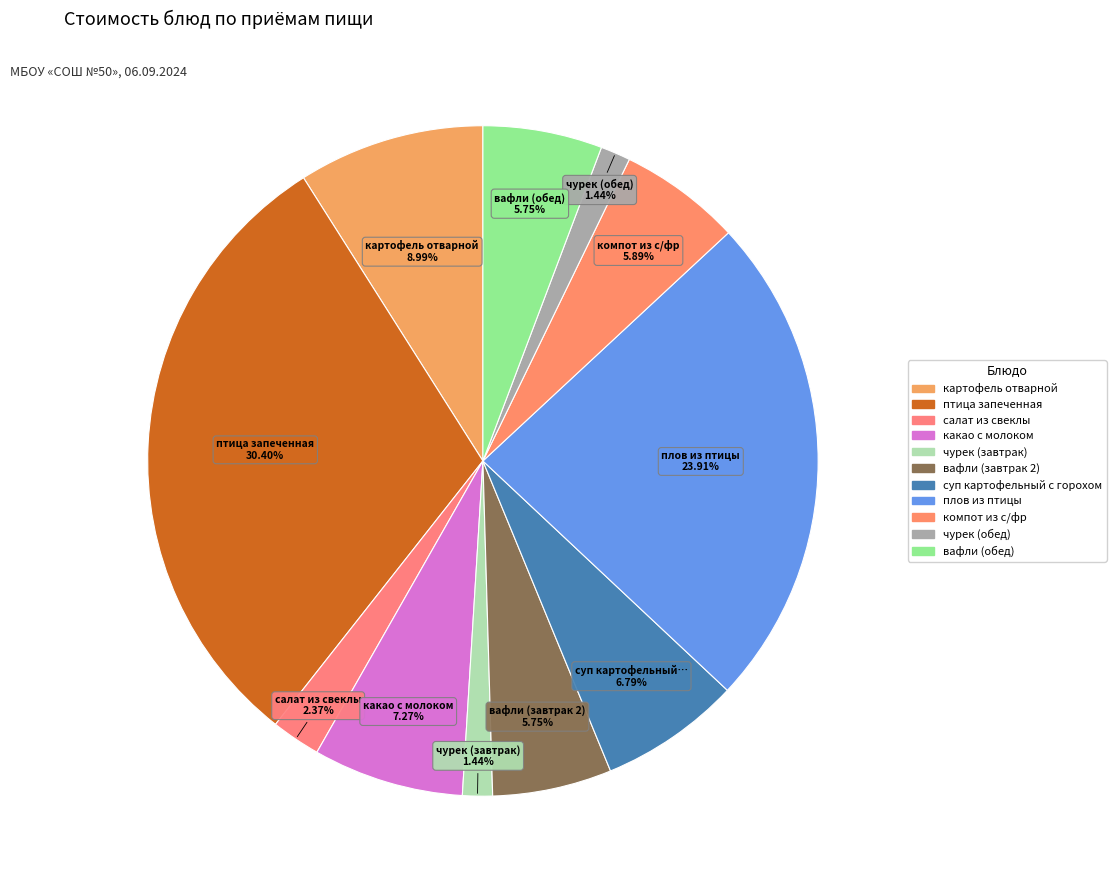

Is it true that вафли (завтрак 2) is 19% of the pie?

False